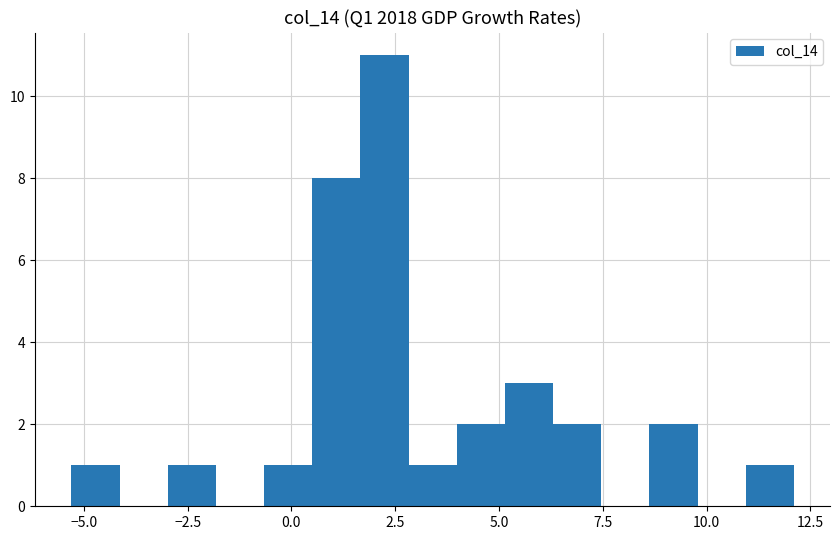

Around what value on the x-axis is the tallest bar? Give the approximate position of its centre, as read against the axis.

2.0